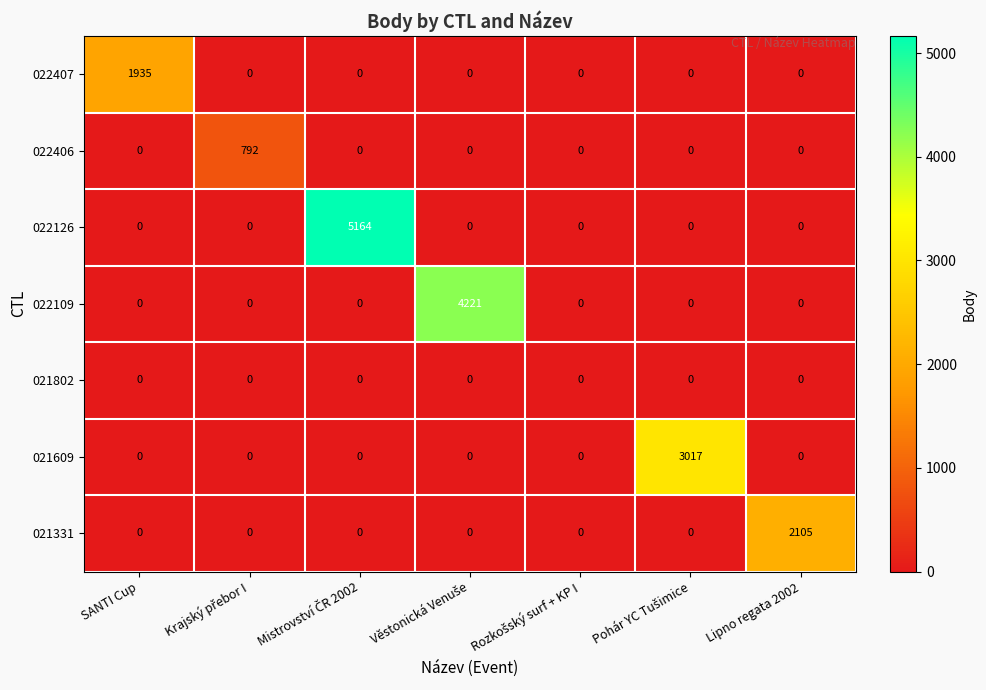

List the series in order of their peak value, lowest first.

021802, 022406, 022407, 021331, 021609, 022109, 022126